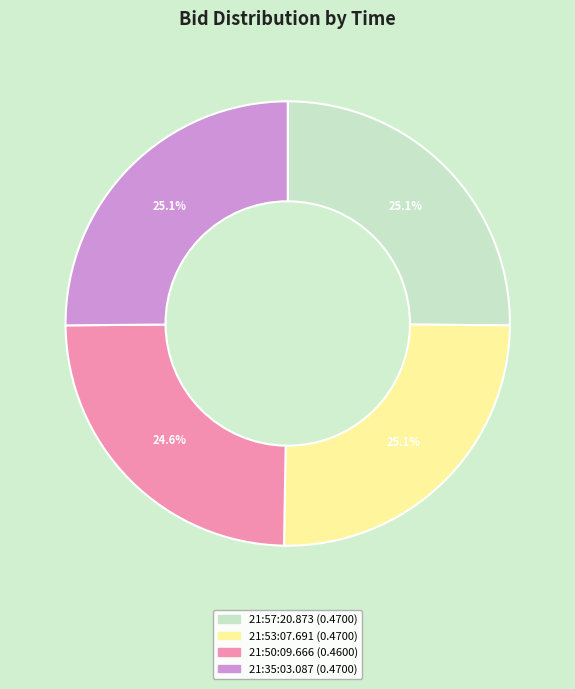

Does 21:57:20.873 represent more than half of the total?

No